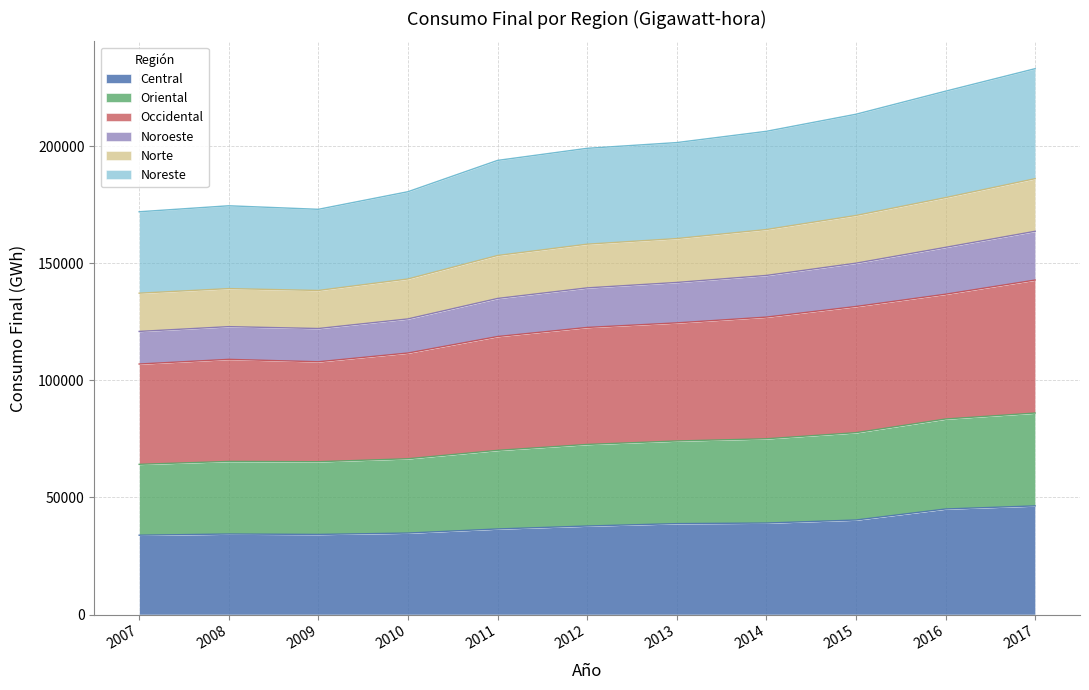

What is the lowest value of the Central series?

33879.0